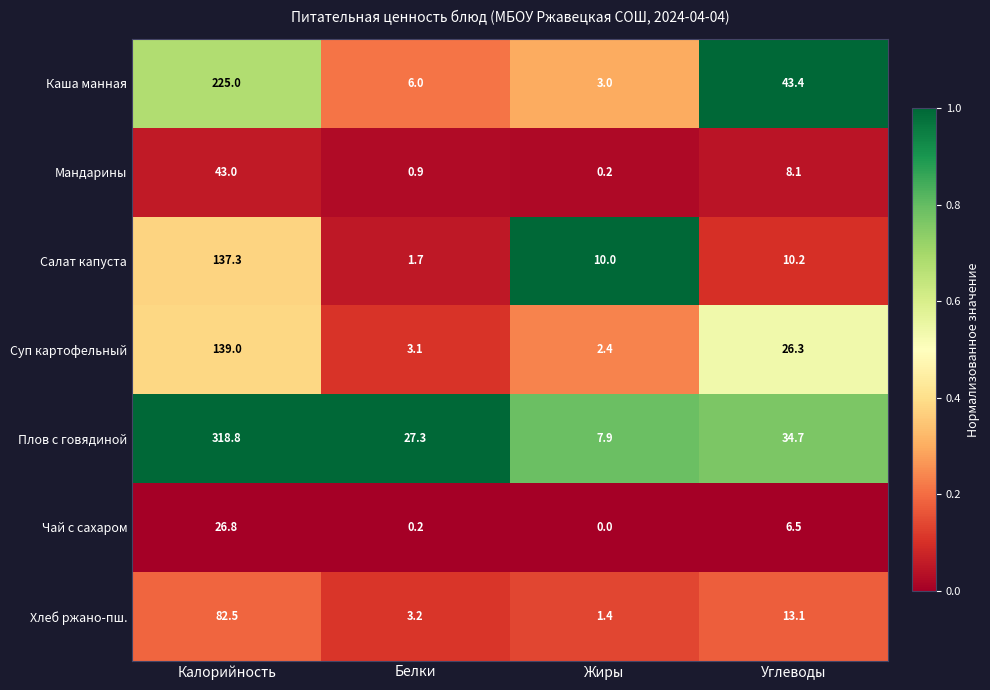

At how many categories does at least one series exceed 0?

4